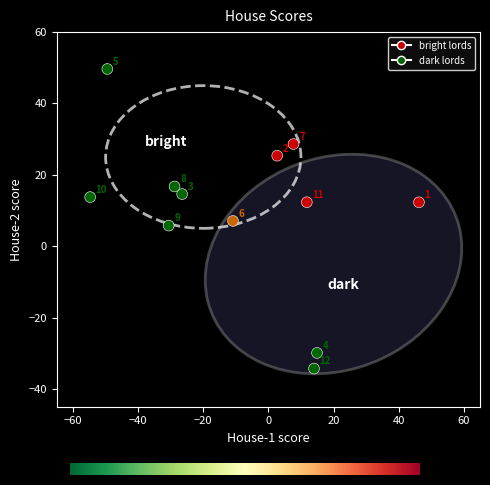

What Y value in the scatter plot is closest to 7?

7.1